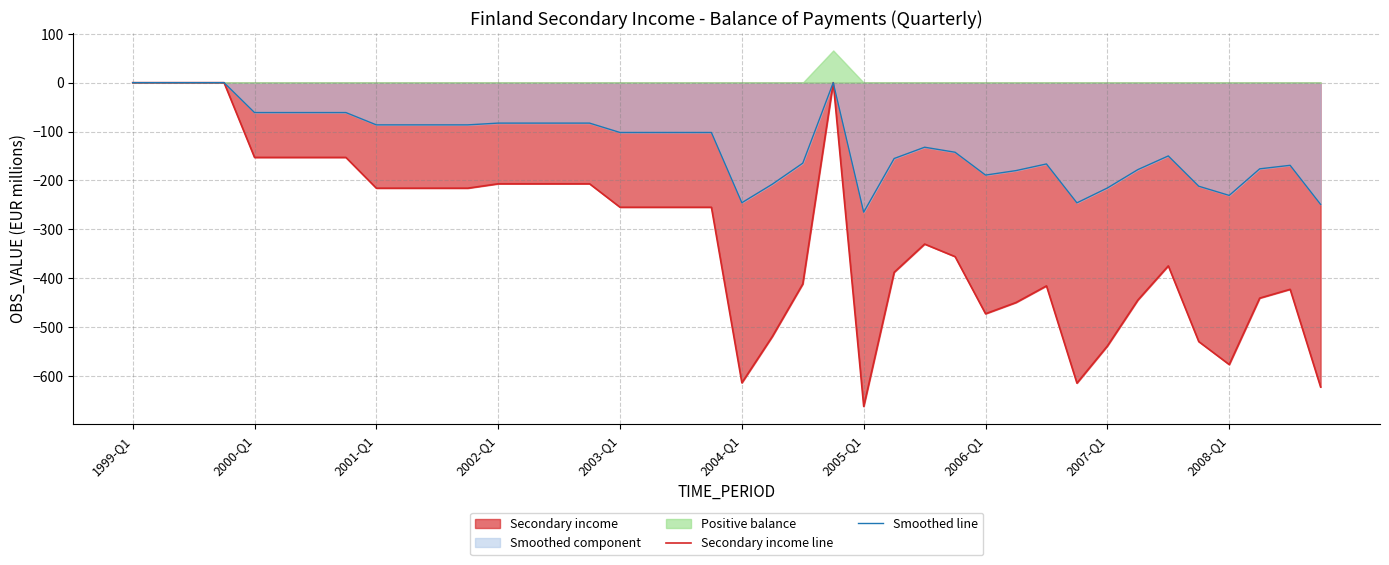

How many data points in Secondary income line are less than -255?

19